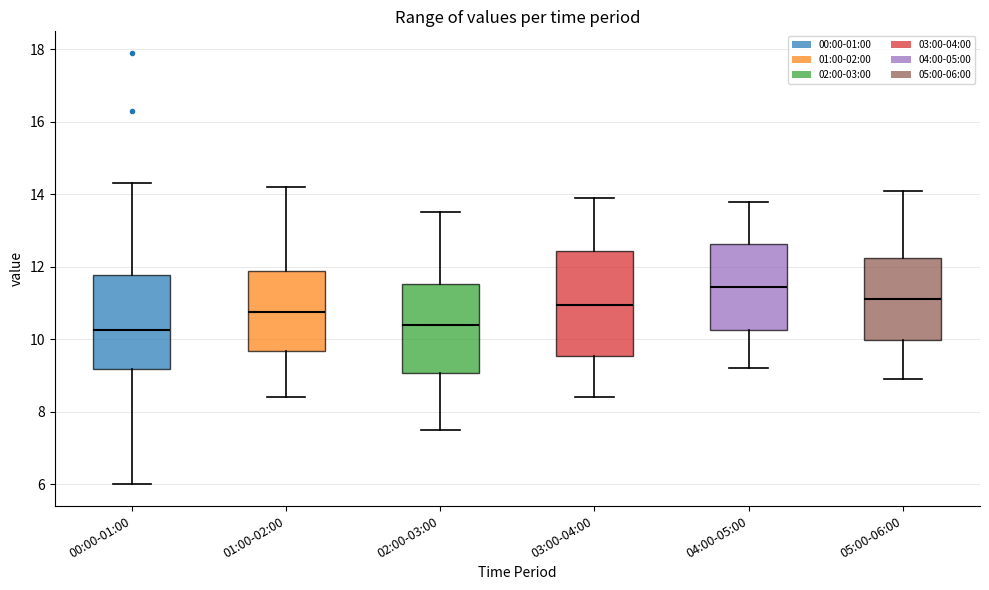

Reading left to right, read every box against the y-axis: the position of its median line, the range the box covers, and the ends of its whiskers. The values are not printed on the chart, so give them approximately, as read against the axis.

00:00-01:00: median 10.2, box 9.2 to 11.8, whiskers 6.0 to 14.4
01:00-02:00: median 10.8, box 9.6 to 11.8, whiskers 8.4 to 14.2
02:00-03:00: median 10.4, box 9.0 to 11.6, whiskers 7.6 to 13.6
03:00-04:00: median 11.0, box 9.6 to 12.4, whiskers 8.4 to 14.0
04:00-05:00: median 11.4, box 10.2 to 12.6, whiskers 9.2 to 13.8
05:00-06:00: median 11.2, box 10.0 to 12.2, whiskers 9.0 to 14.2